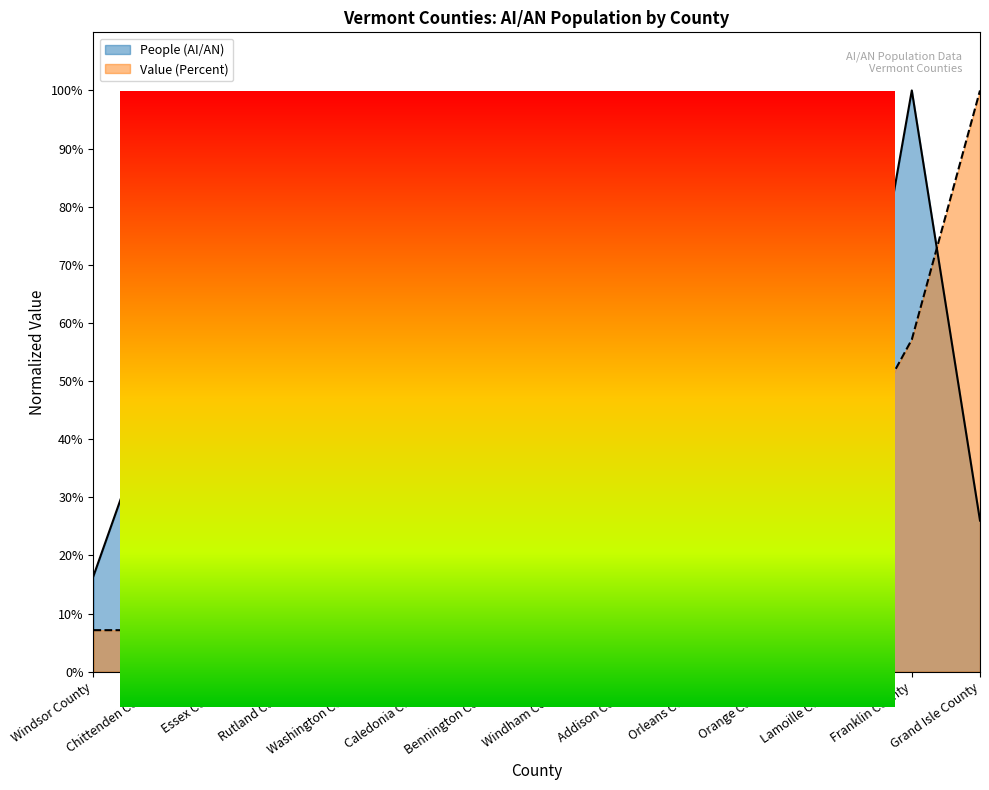

Which has a higher value, Franklin County or Grand Isle County?

Franklin County